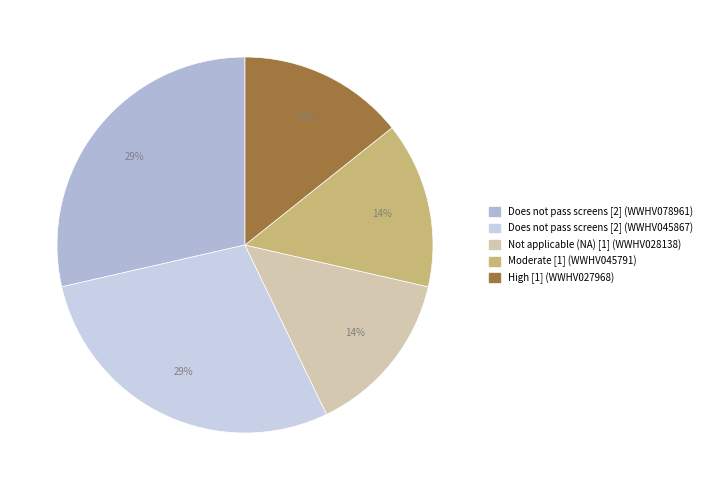

Is there a majority slice in this chart?

No